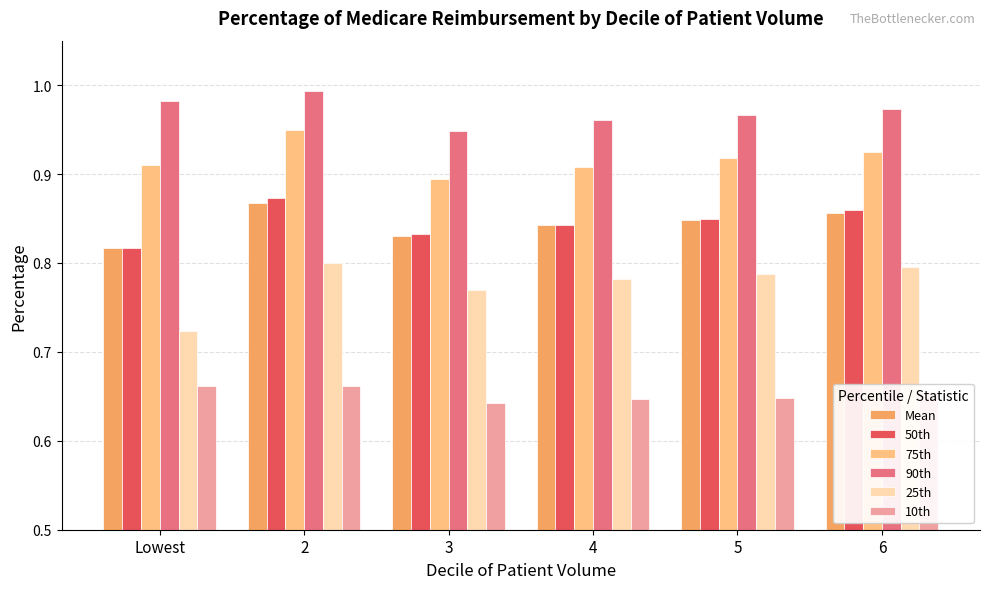

Are the bars horizontal?

No